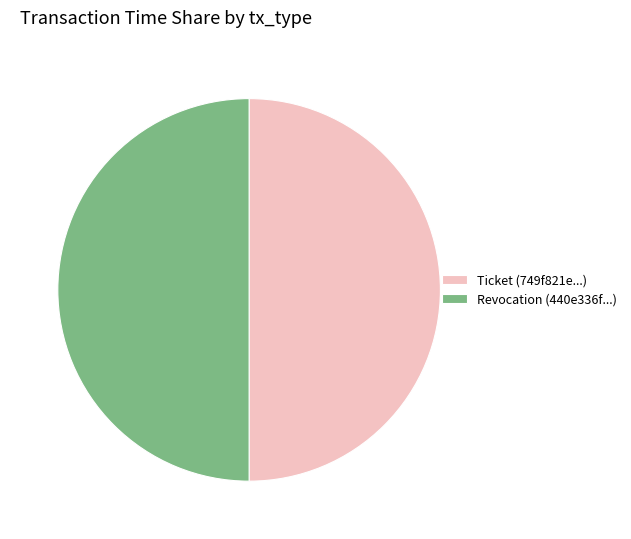

How many slices are in this pie chart?

2